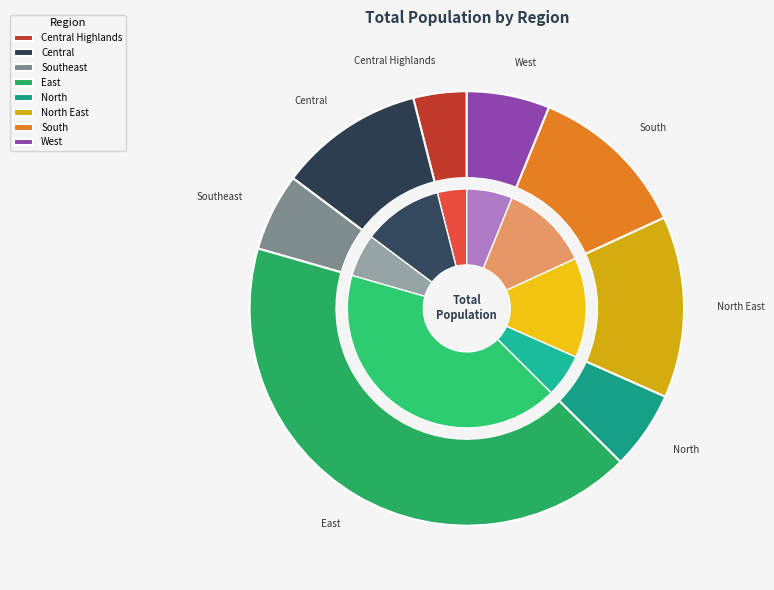

How many slices are in this pie chart?

8